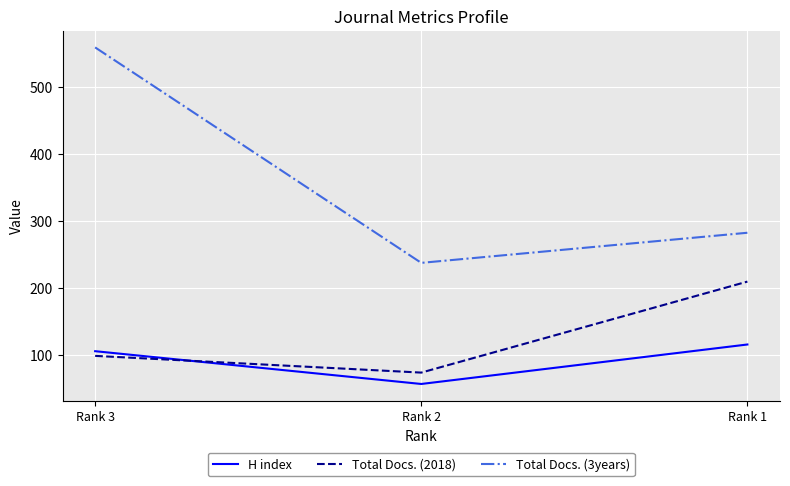

What is the minimum value for Total Docs. (2018)?

73